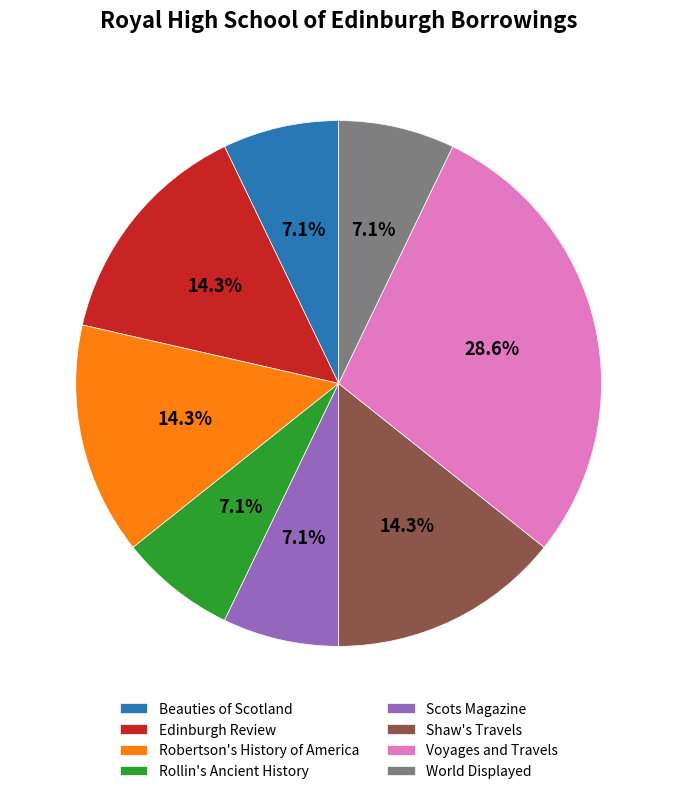

Which slice is the largest?

Voyages and Travels